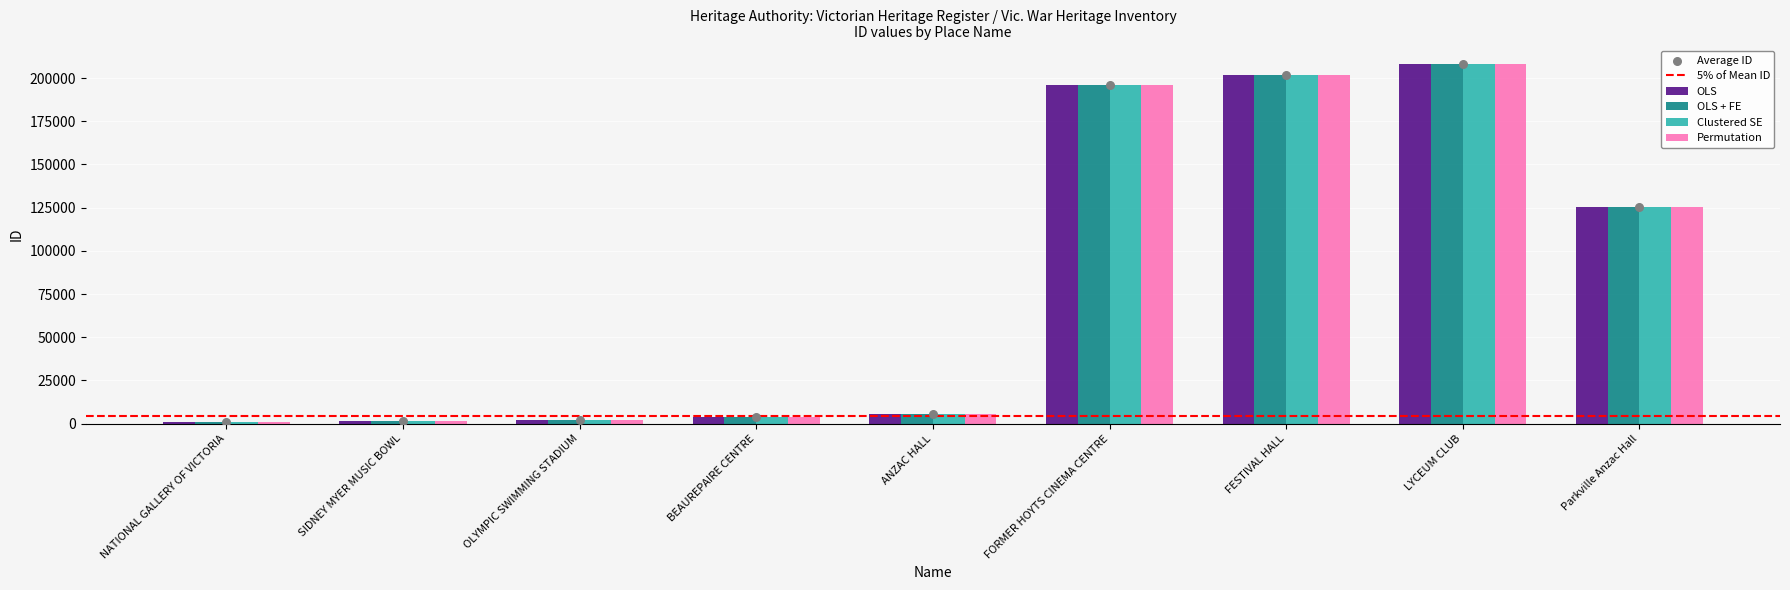

What are all the series names shown in the legend?

OLS, OLS + FE, Clustered SE, Permutation